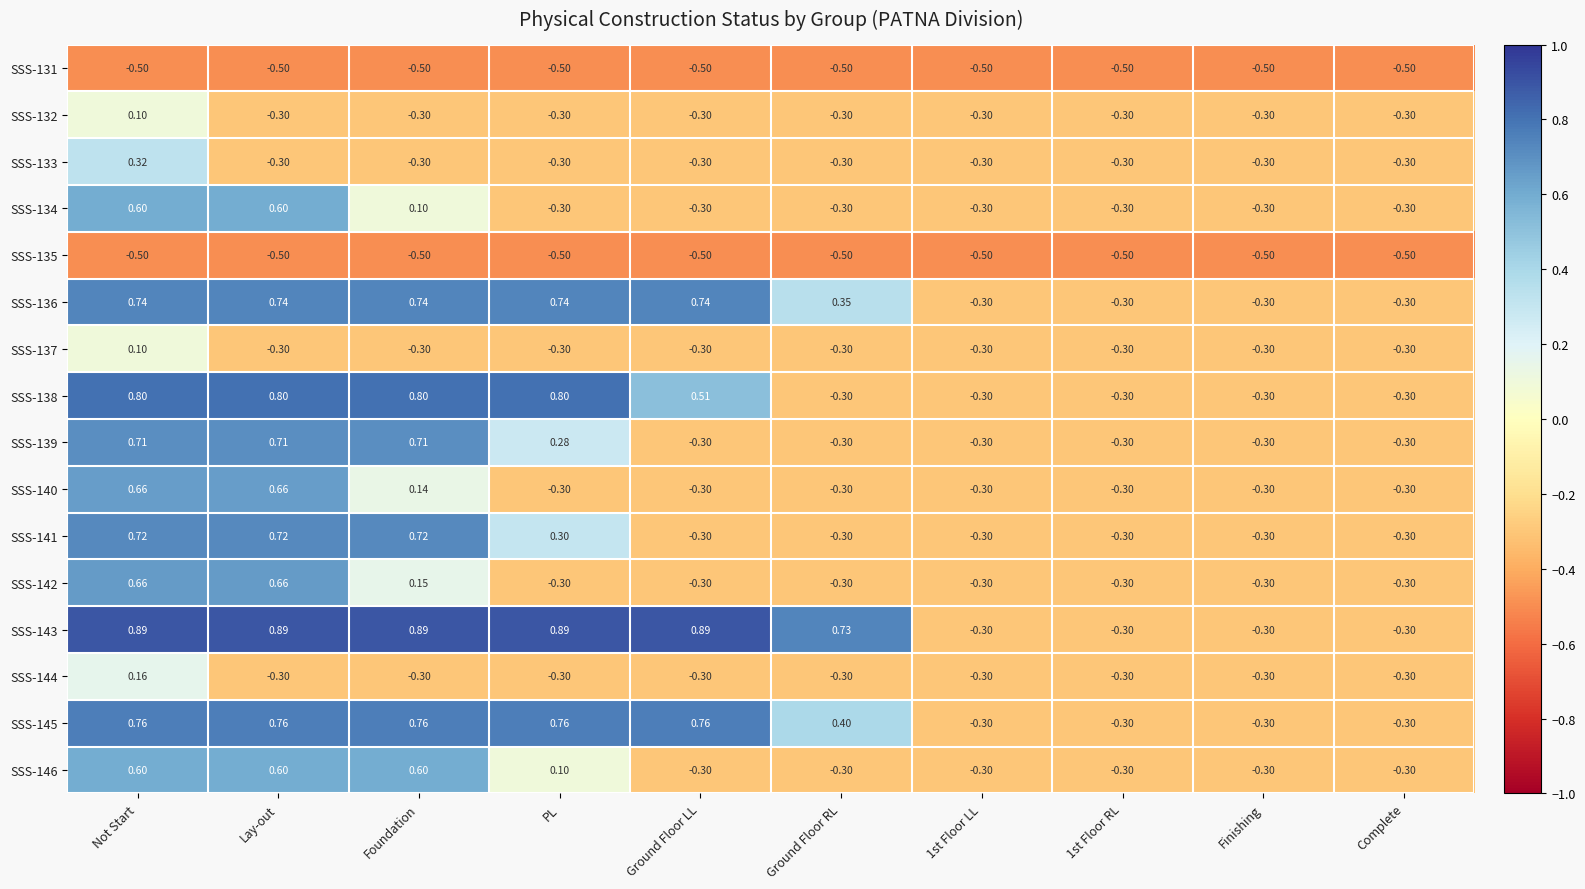

What is the difference between the highest and lowest values at Ground Floor RL?

1.2